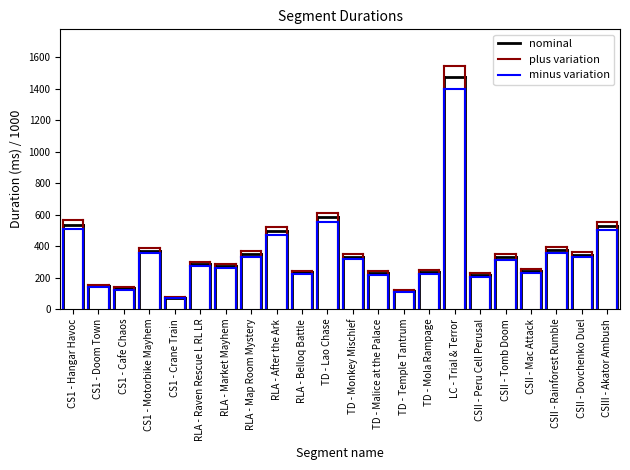

List the series in order of their overall mean, highest first.

plus variation, nominal, minus variation